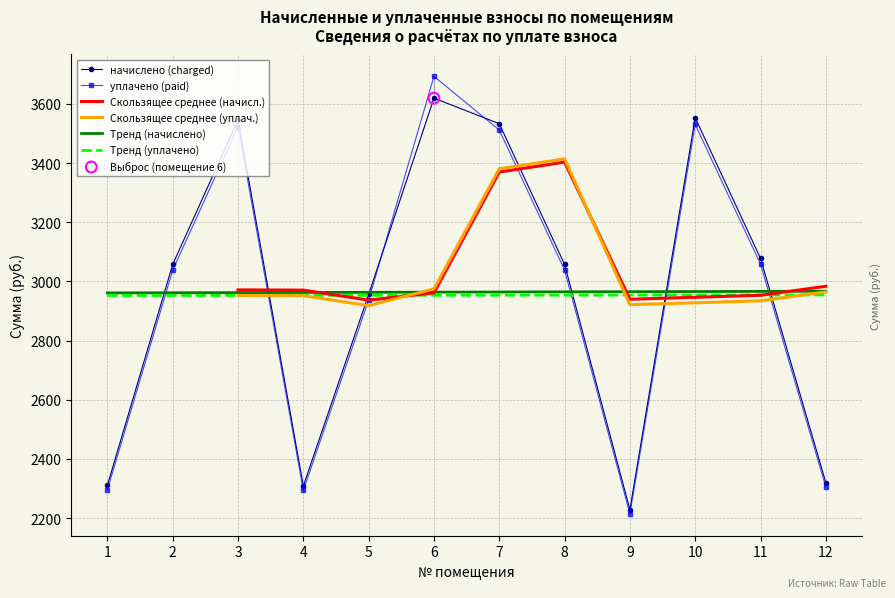

What is the total value across all series at 5?

17665.1